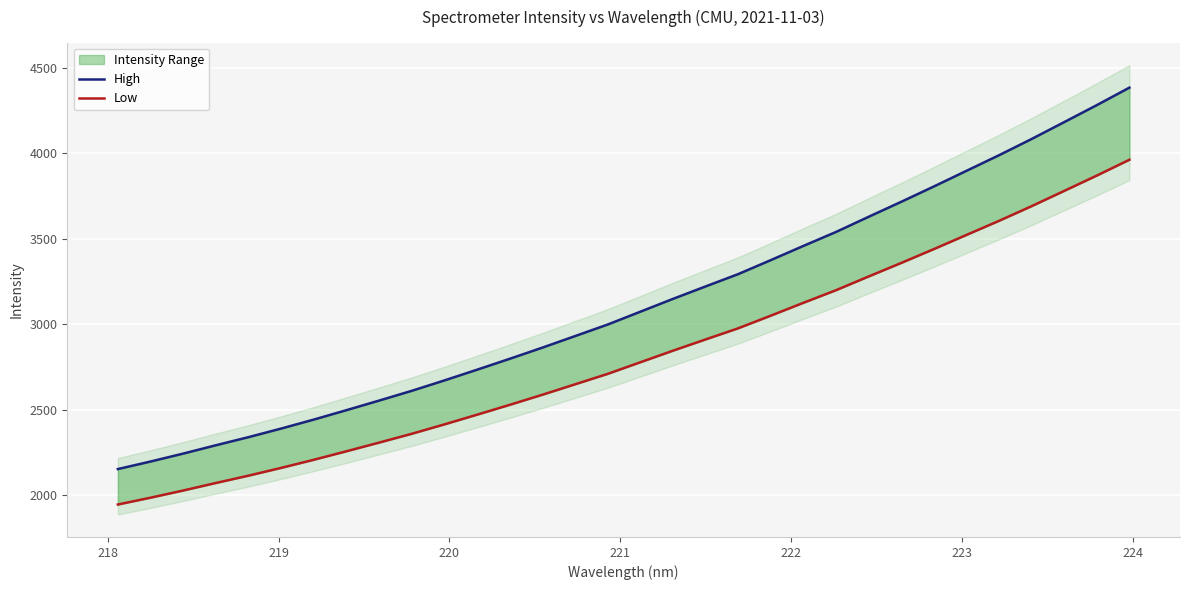

What are all the series names shown in the legend?

High, Low